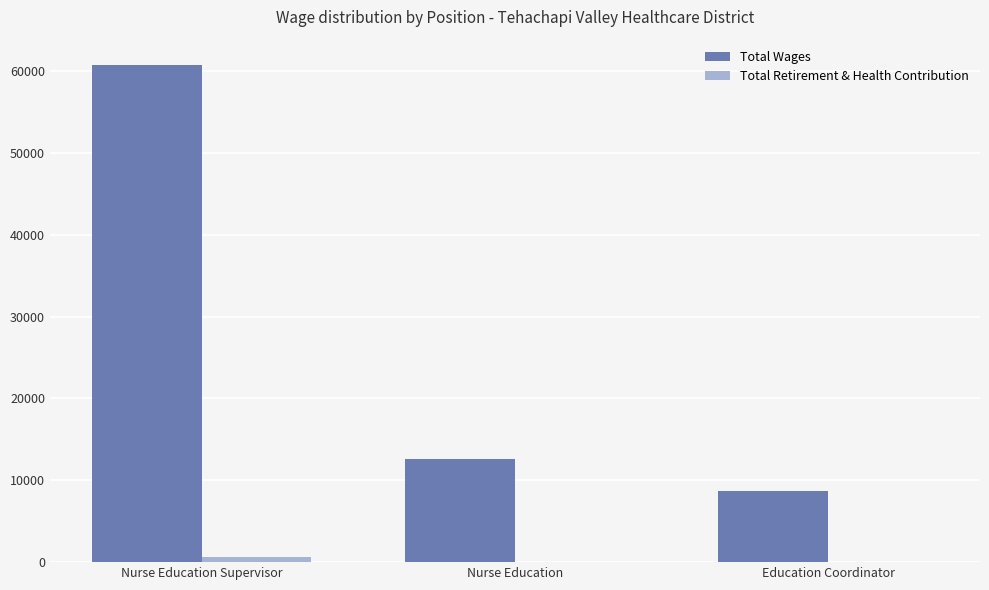

Is the value of Total Retirement & Health Contribution at Education Coordinator greater than the value of Total Wages at Nurse Education?

No